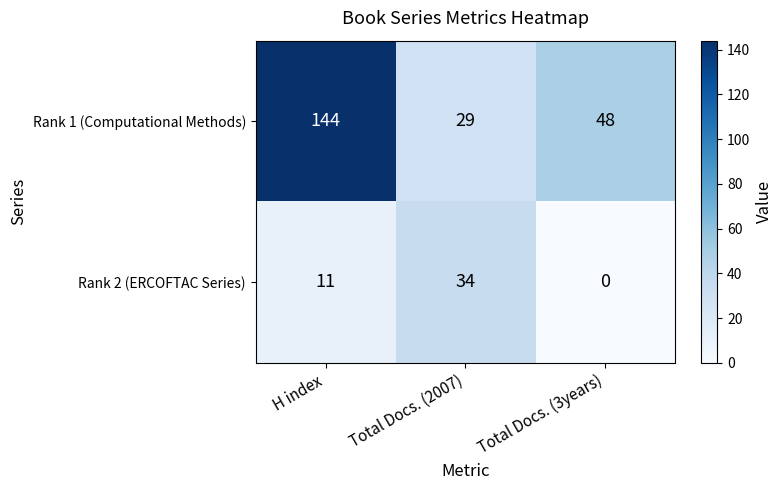

Reading left to right, list all the values displayed in this chart.

Rank 1 (Computational Methods): H index=144	Total Docs. (2007)=29	Total Docs. (3years)=48
Rank 2 (ERCOFTAC Series): H index=11	Total Docs. (2007)=34	Total Docs. (3years)=0